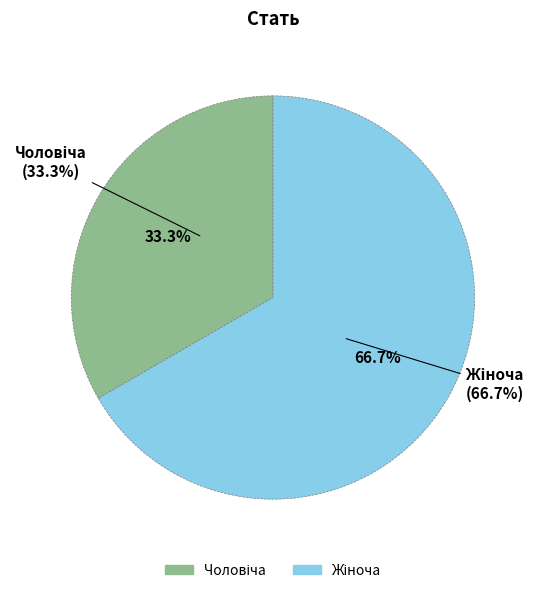

What percentage do Жіноча and Чоловіча together represent?

100.0%